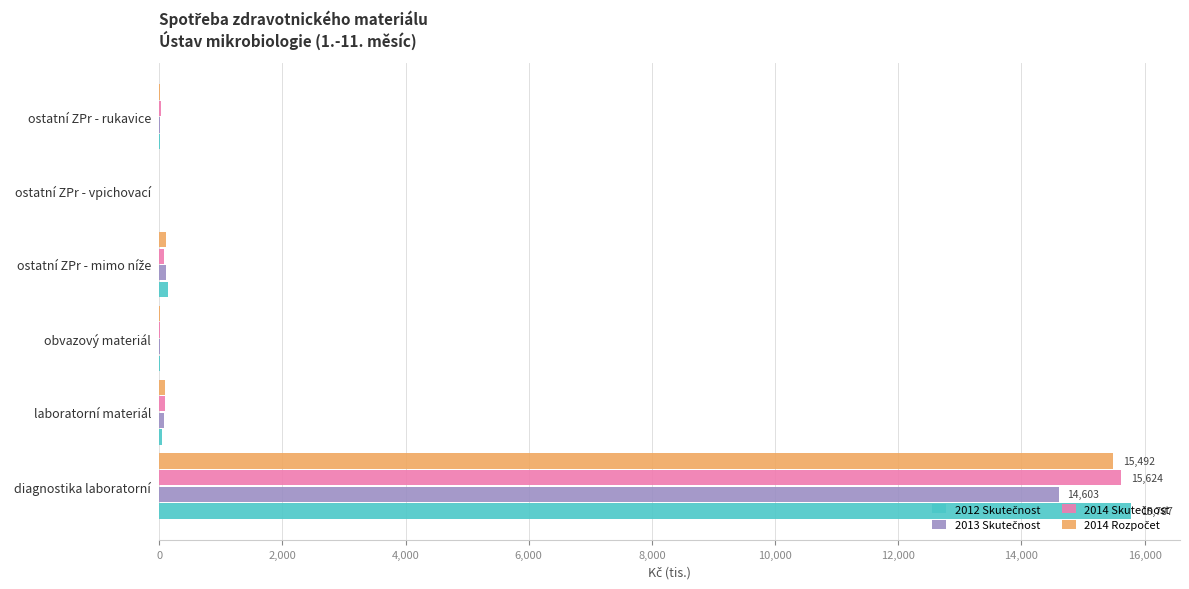

What is the total value across all series at diagnostika laboratorní?

61505.3